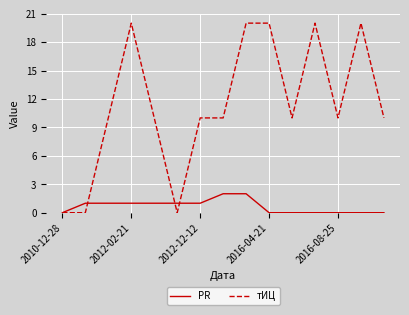

What is the average value of the PR series?

1